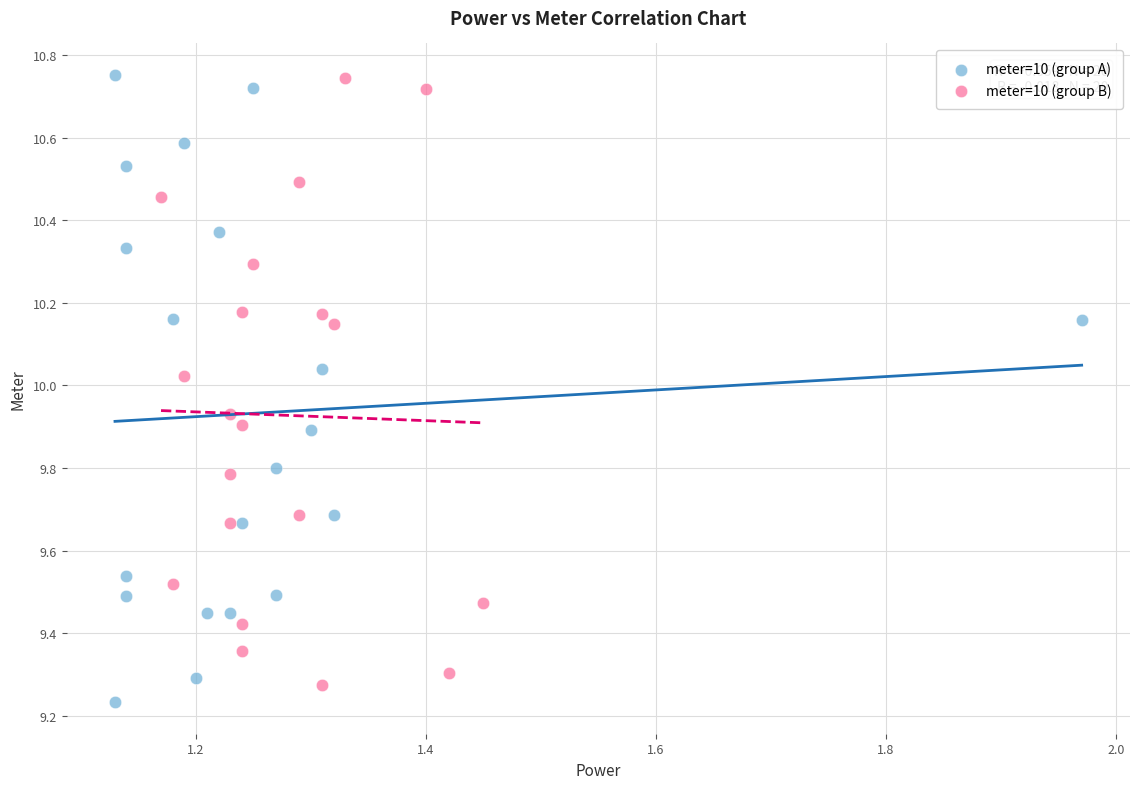

Which series contains the lowest Y value?

meter=10 (group A)